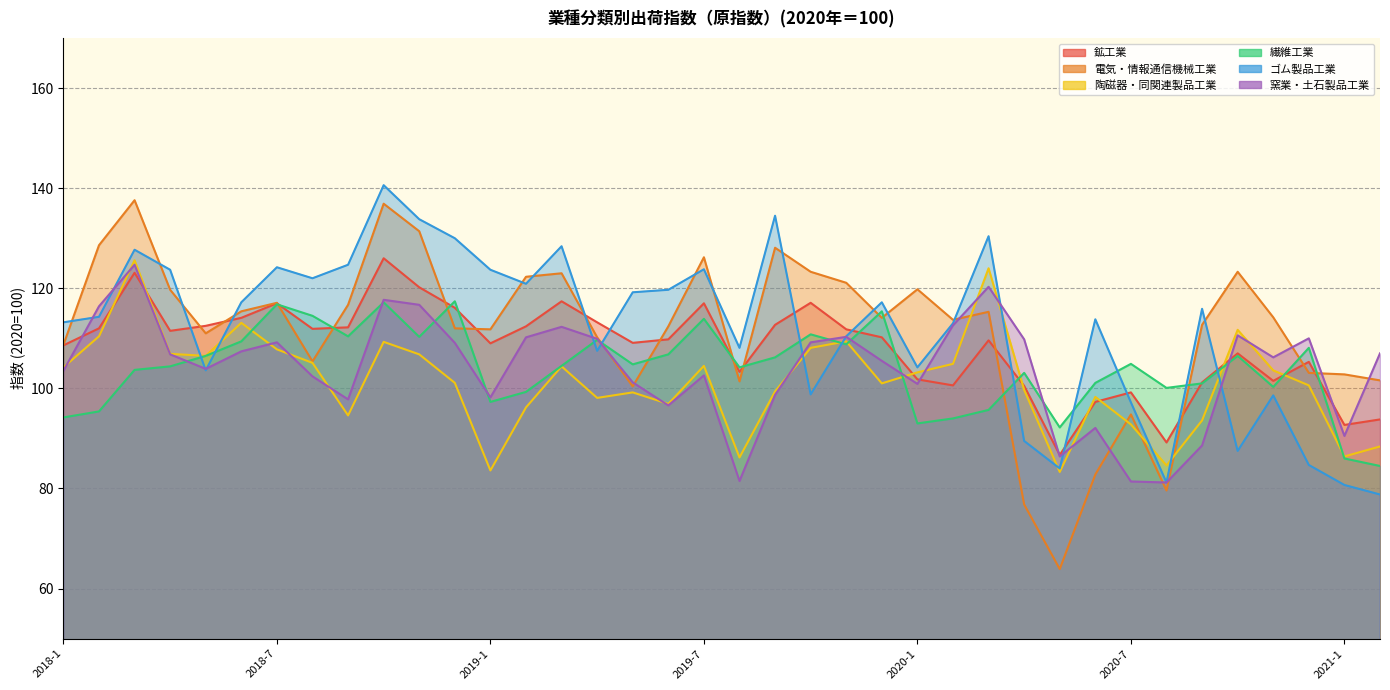

Which category has the highest value in the 鉱工業 series?

2018-10